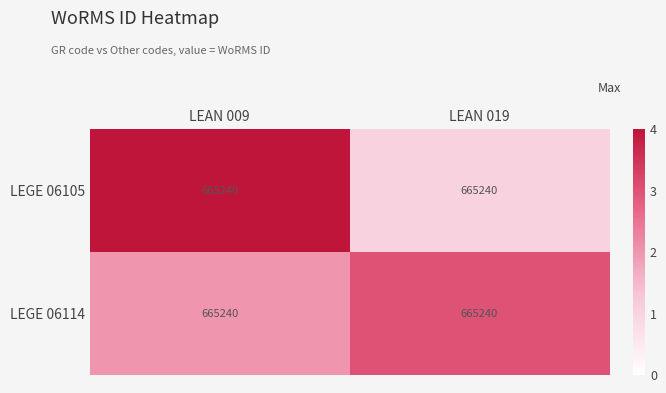

Which series has the widest spread of values?

LEGE 06105